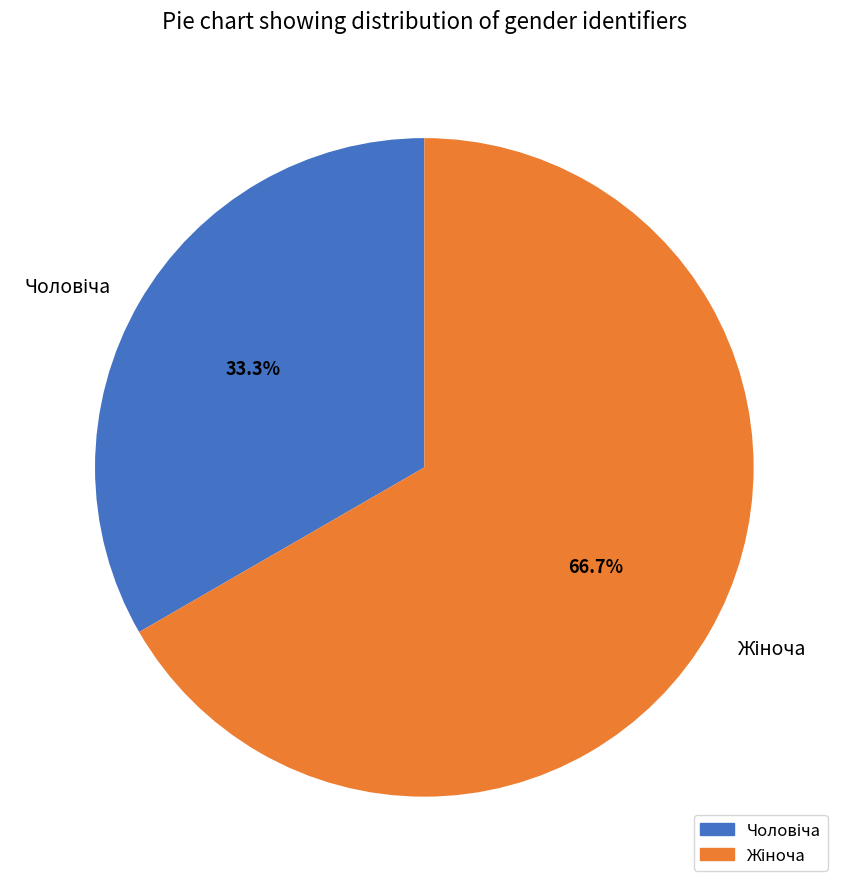

Is there a majority slice in this chart?

Yes